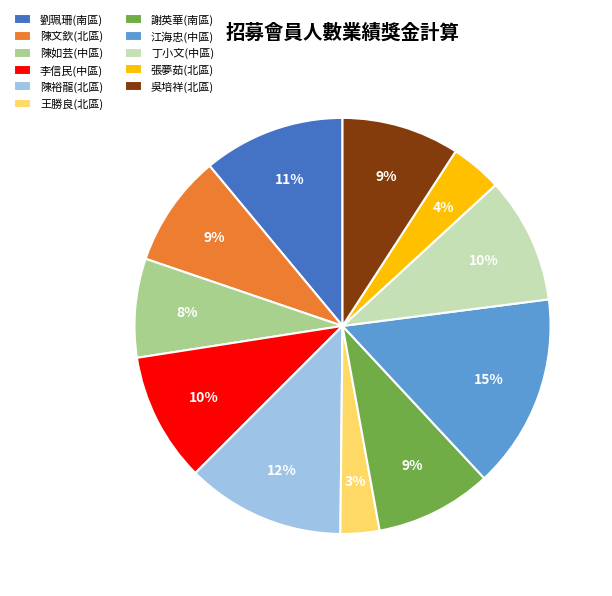

Which has a higher value, 陳裕龍(北區) or 吳培祥(北區)?

陳裕龍(北區)